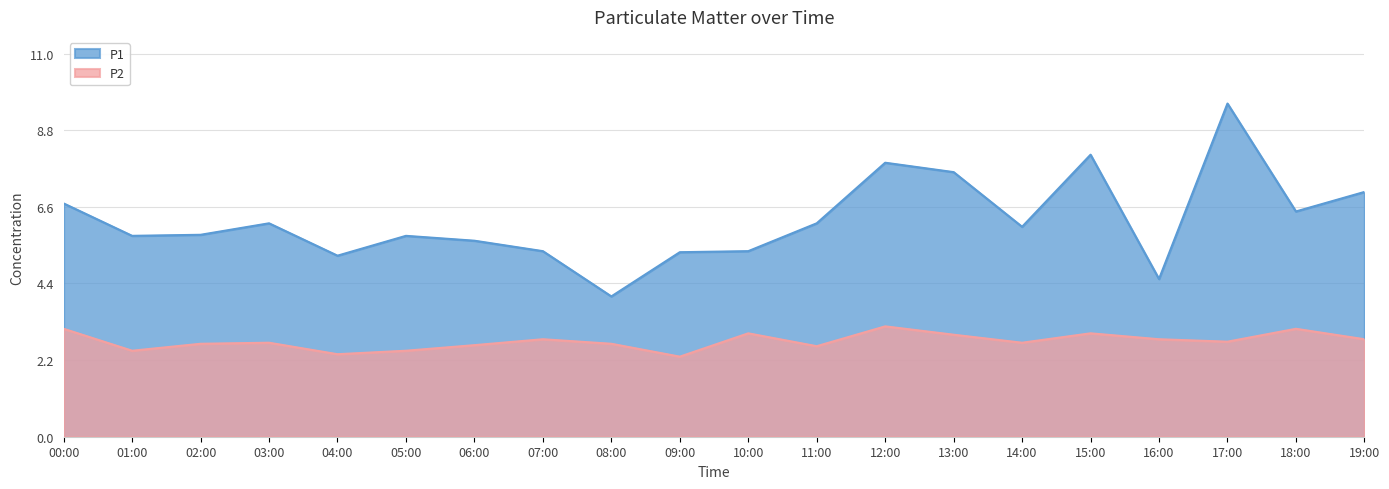

List the series in order of their overall mean, lowest first.

P2, P1